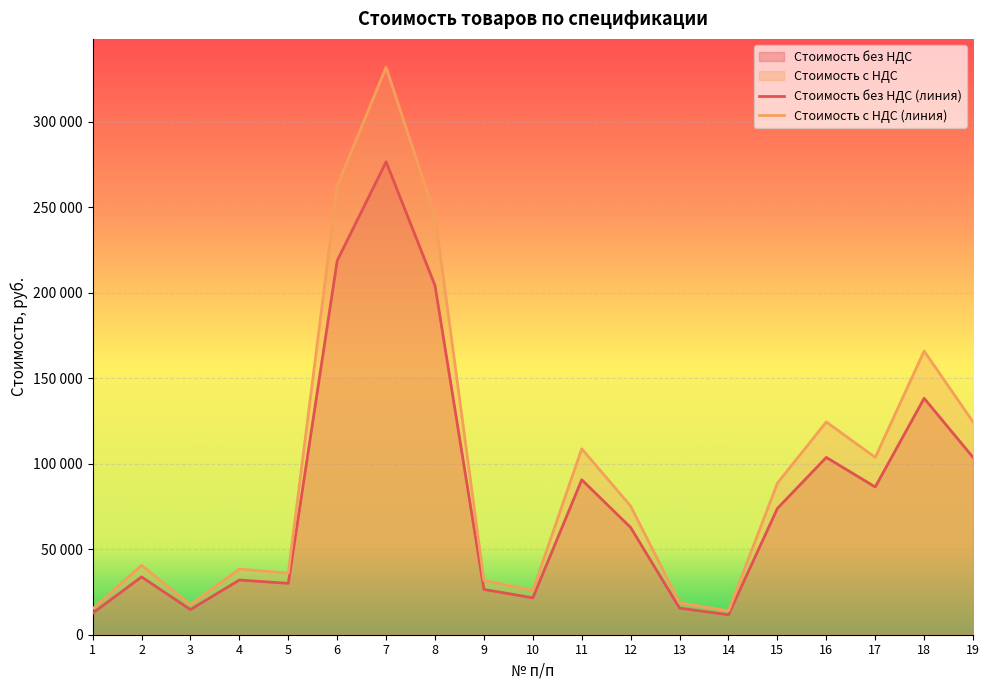

At 10, list the series in order from largest to smallest.

Стоимость с НДС (линия), Стоимость без НДС (линия)